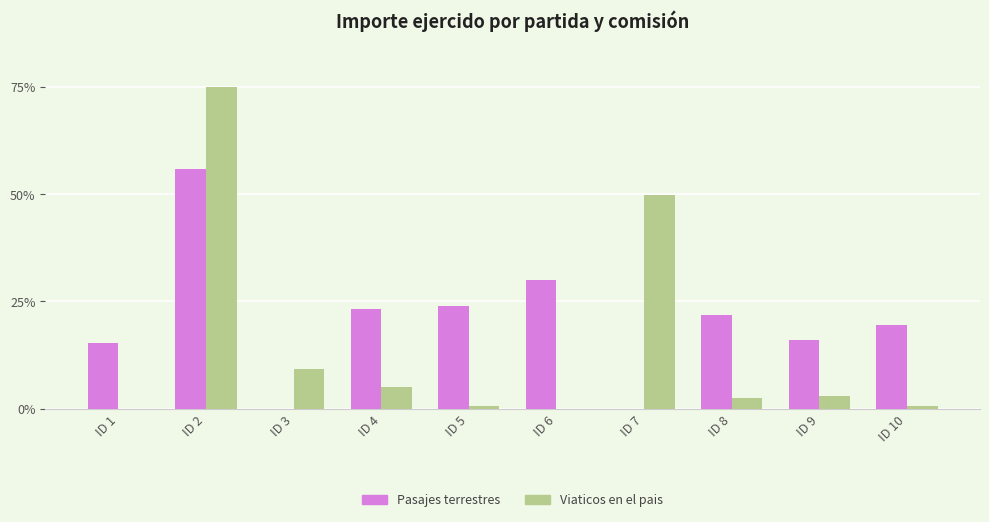

What is the total value across all series at ID 7?

49.8